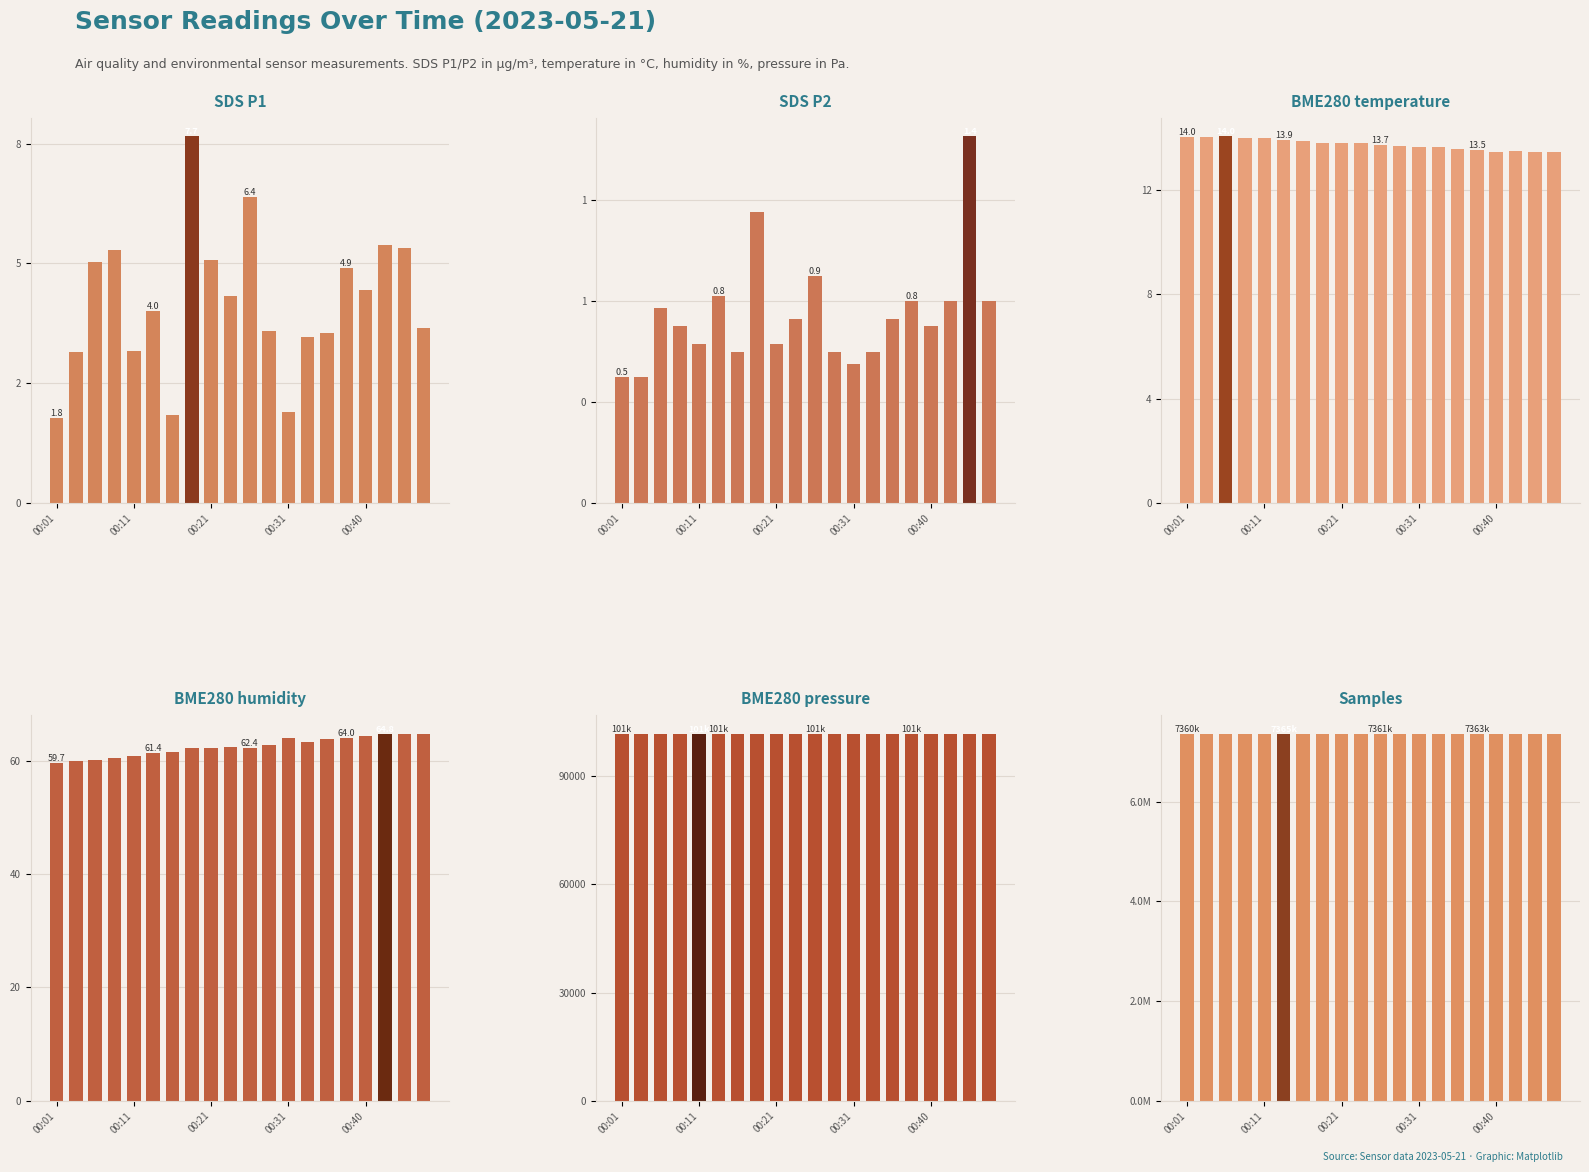

Count the number of data series in this chart.

6